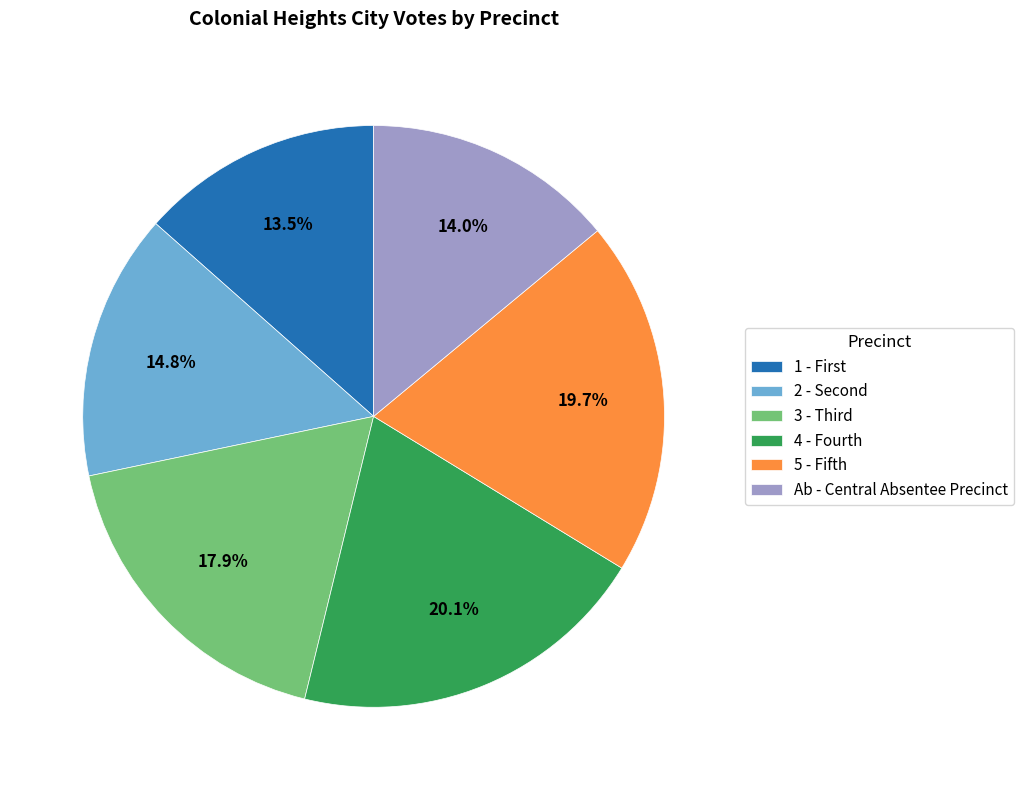

What percentage is NOT represented by 4 - Fourth?

79.9%